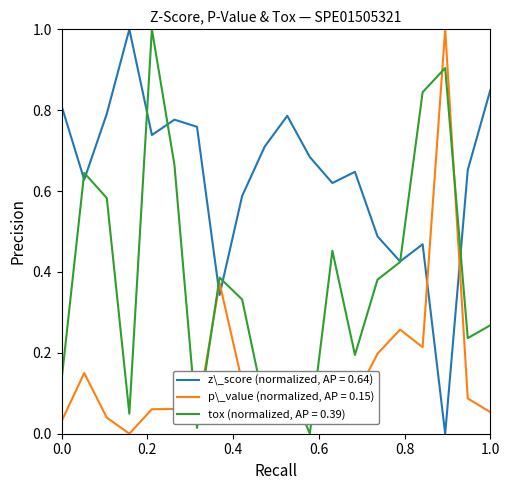

Rank the series by their average value, from highest to lowest.

z\_score (normalized, AP = 0.64), tox (normalized, AP = 0.39), p\_value (normalized, AP = 0.15)